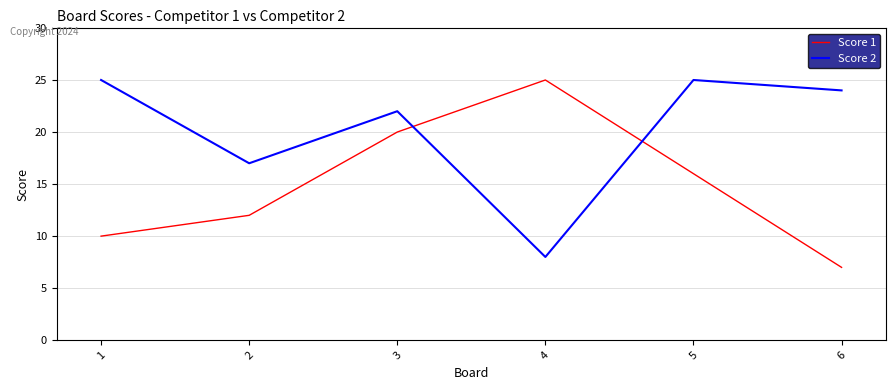

How many times do Score 2 and Score 1 cross each other?

2